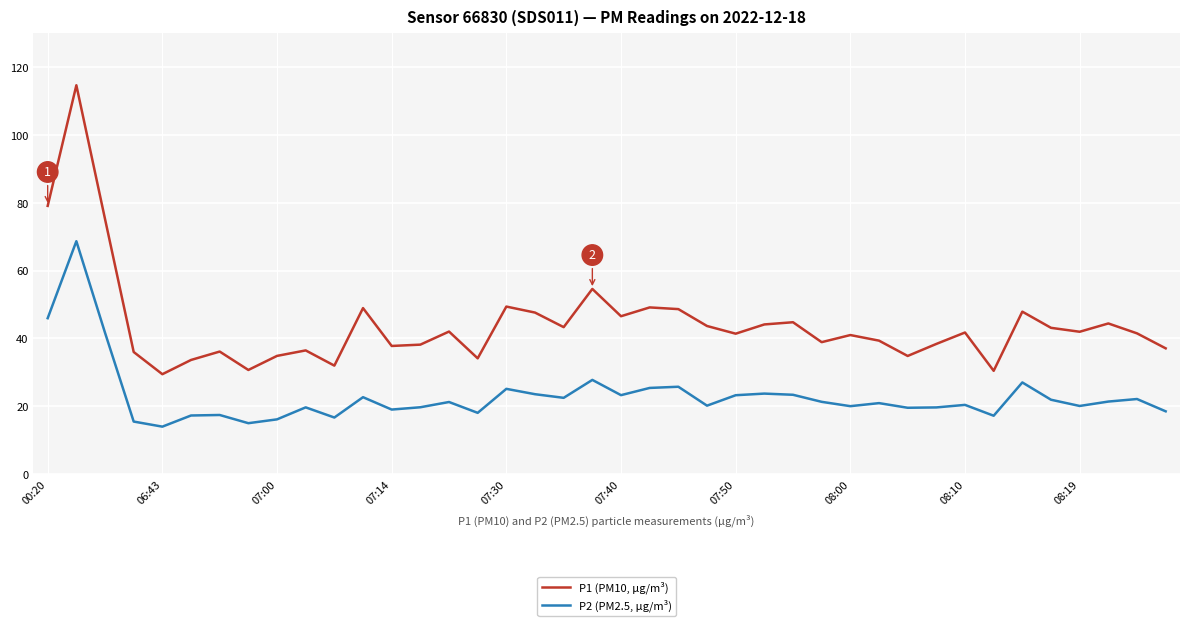

What are all the series names shown in the legend?

P1 (PM10, µg/m³), P2 (PM2.5, µg/m³)